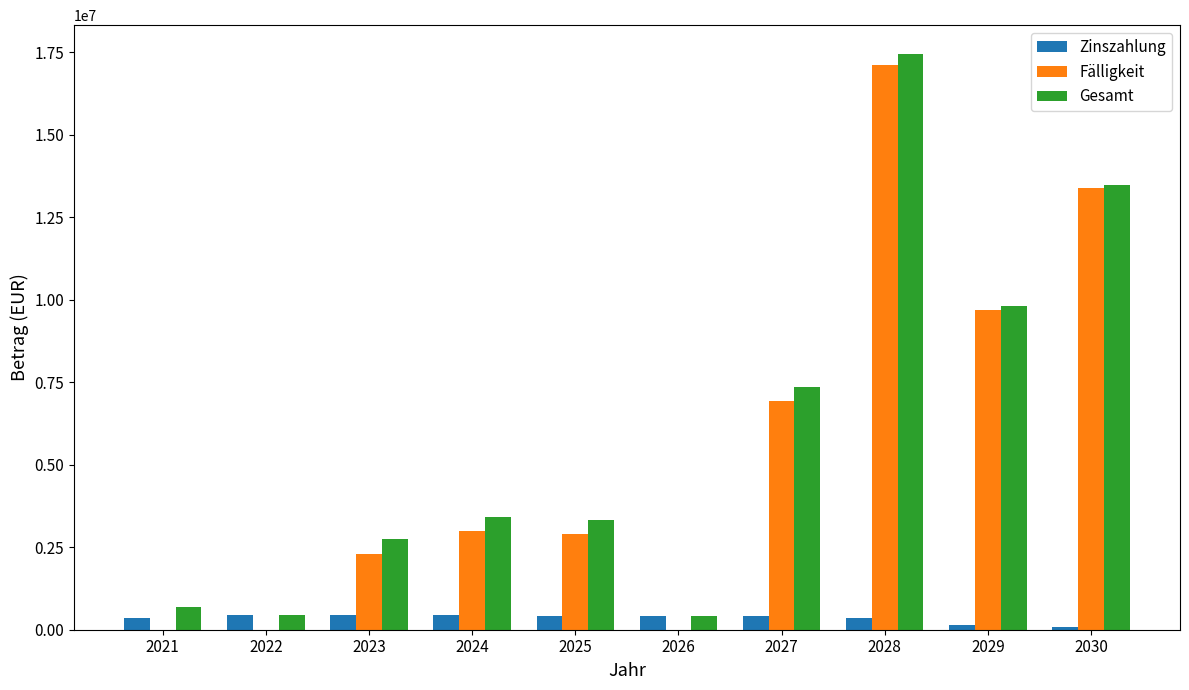

What is the highest value of the Zinszahlung series?

435240.5